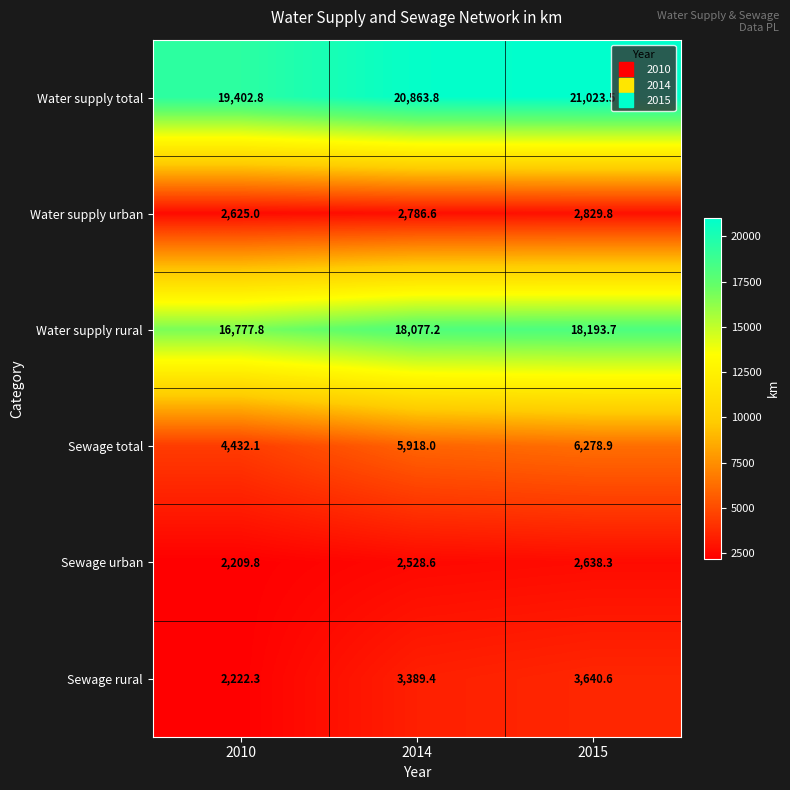

Is it true that Water supply urban equals 3818.4 at 2014?

False